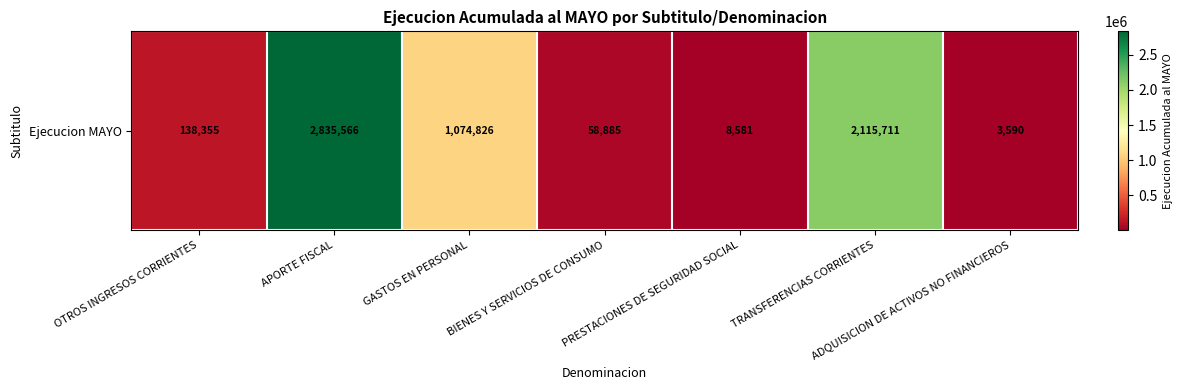

Which label corresponds to the smallest value in the chart?

ADQUISICION DE ACTIVOS NO FINANCIEROS